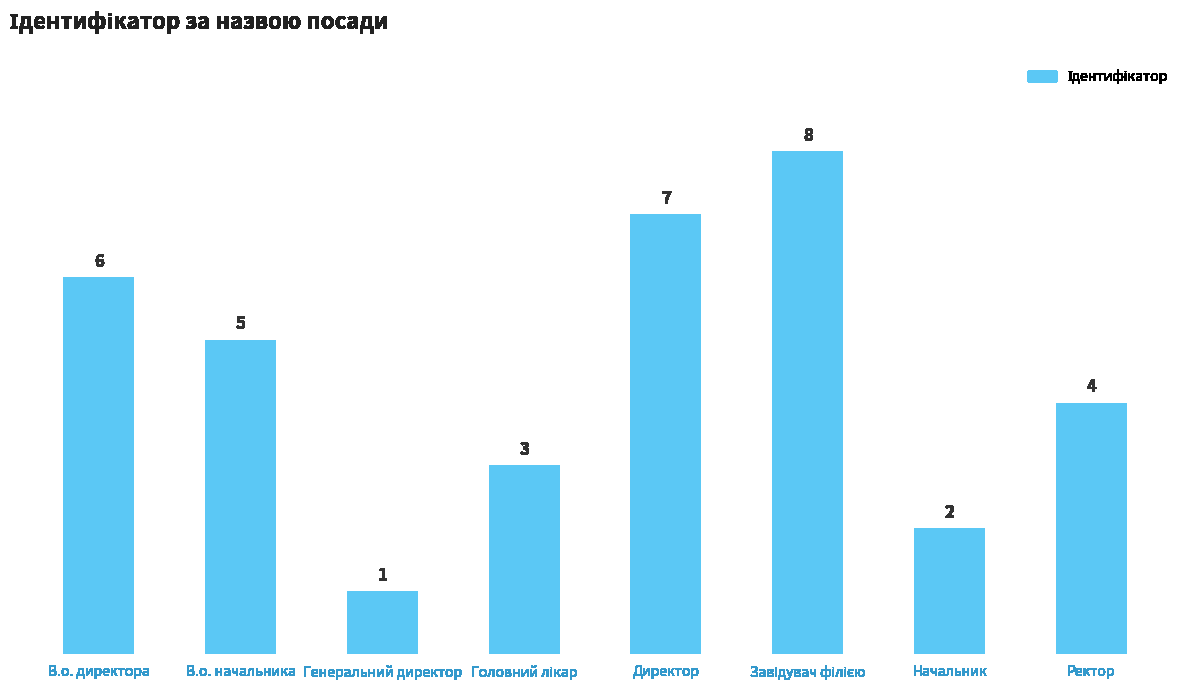

What is the label of the 1st bar from the left?

В.о. директора